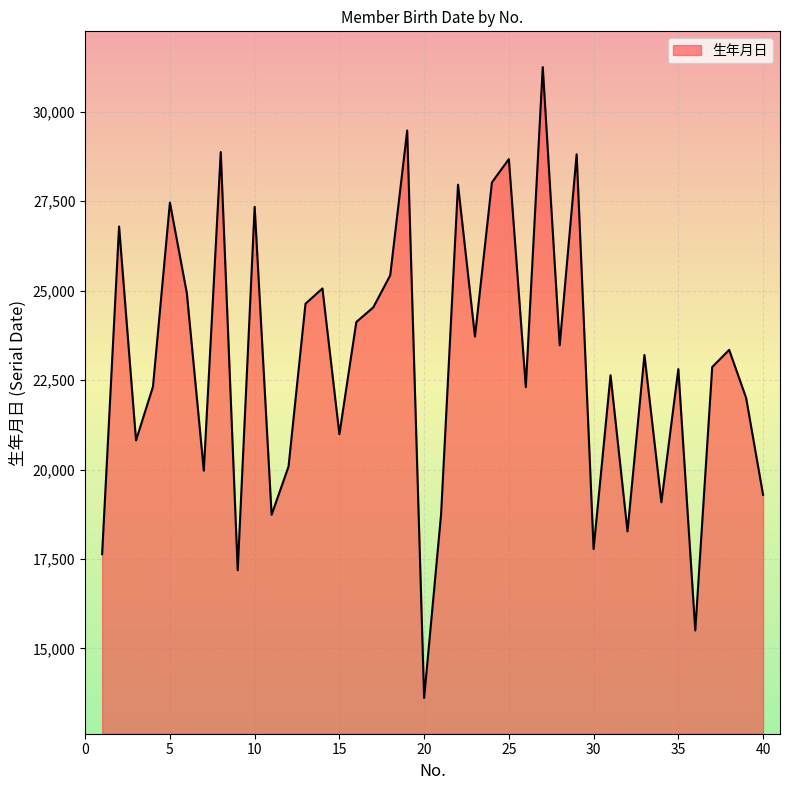

What is the smallest value displayed?

13613